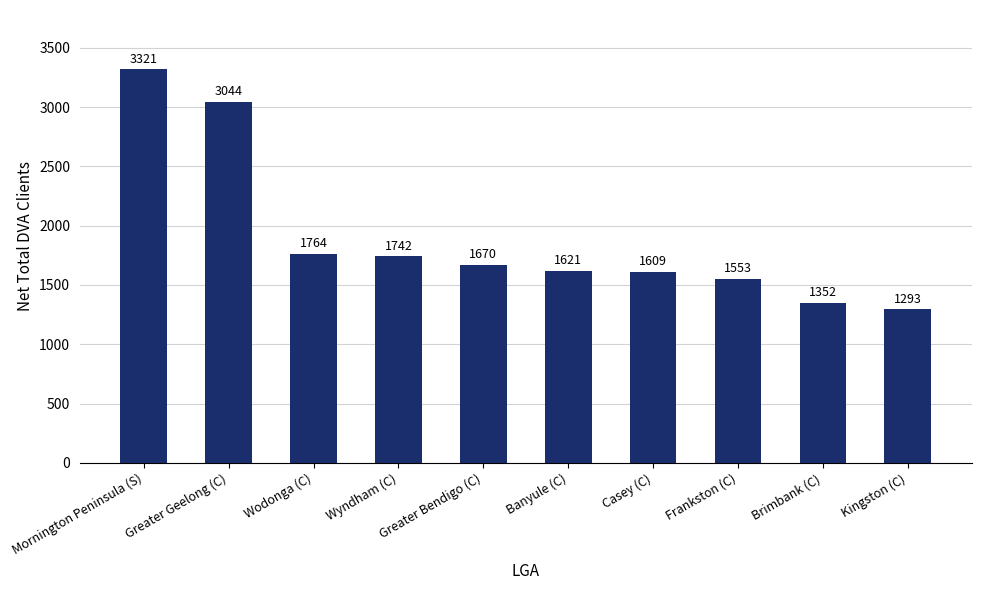

What position from the left is Greater Bendigo (C)?

5